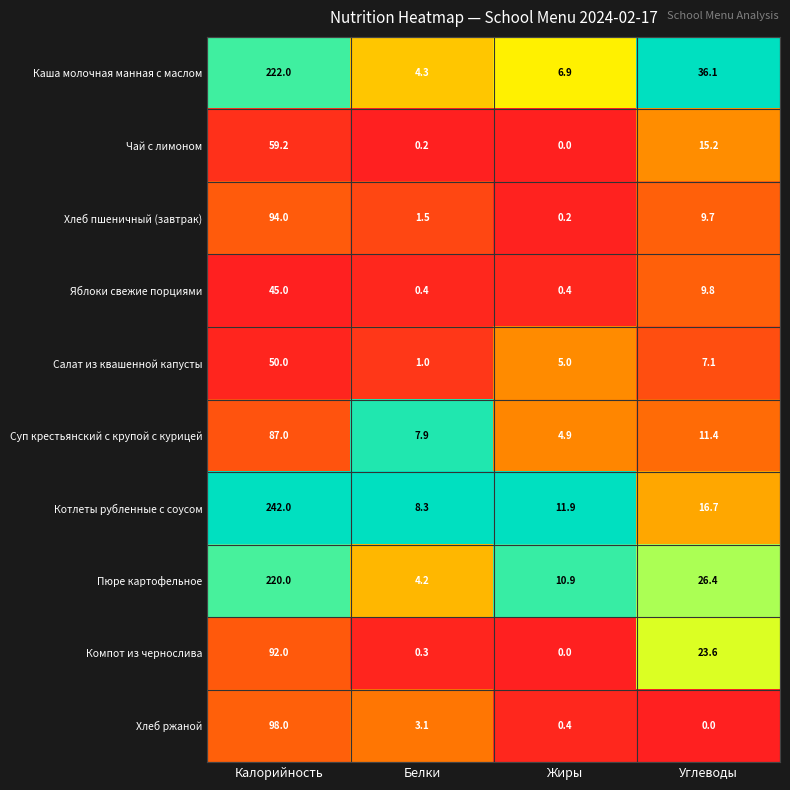

The value of Суп крестьянский с крупой с курицей at Жиры is 7.4. True or false?

False